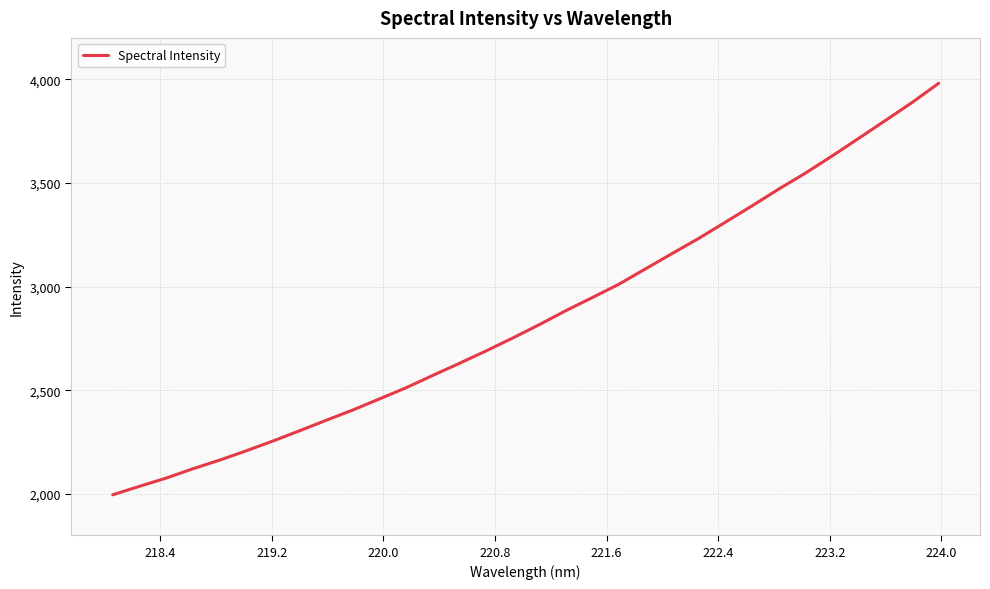

What is the greatest value displayed?

3981.0